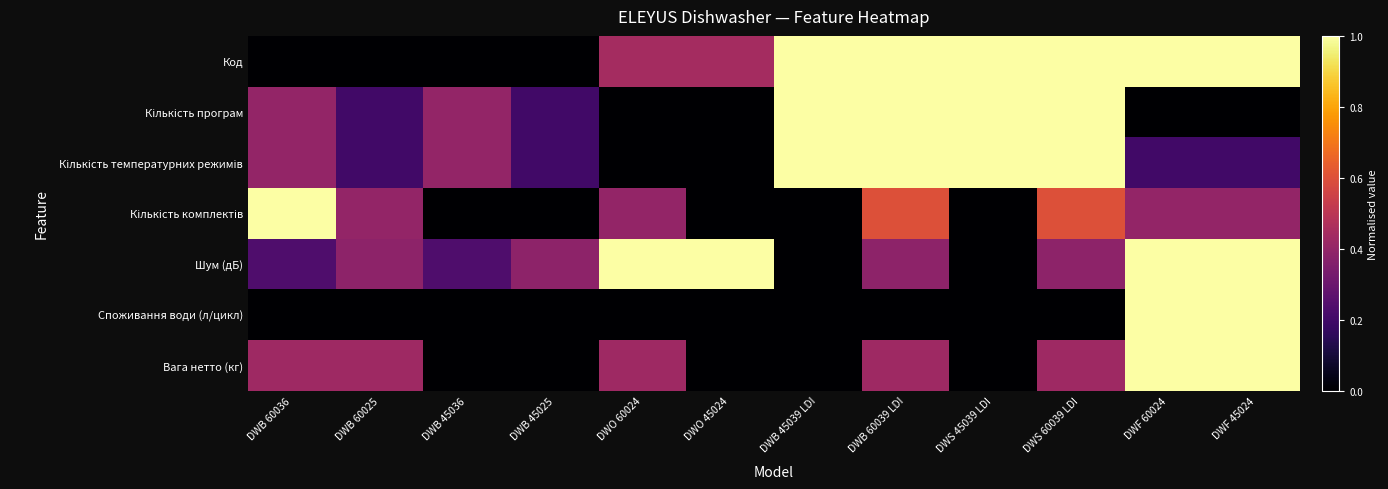

Between DWB 60025 and DWS 60039 LDI, which series saw the biggest shift?

Код